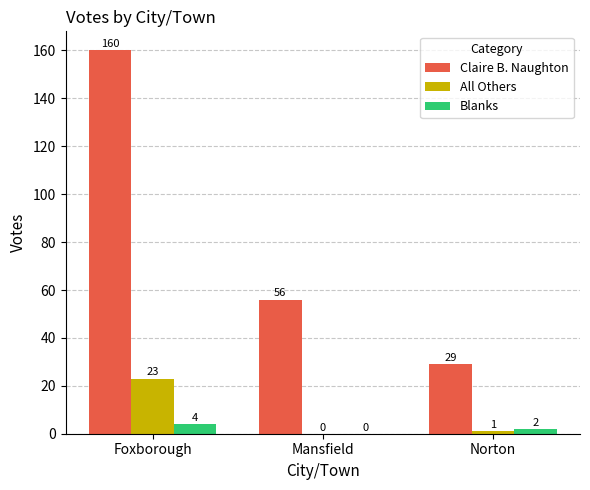

Reading left to right, list all the values displayed in this chart.

Claire B. Naughton: 160	56	29
All Others: 23	0	1
Blanks: 4	0	2